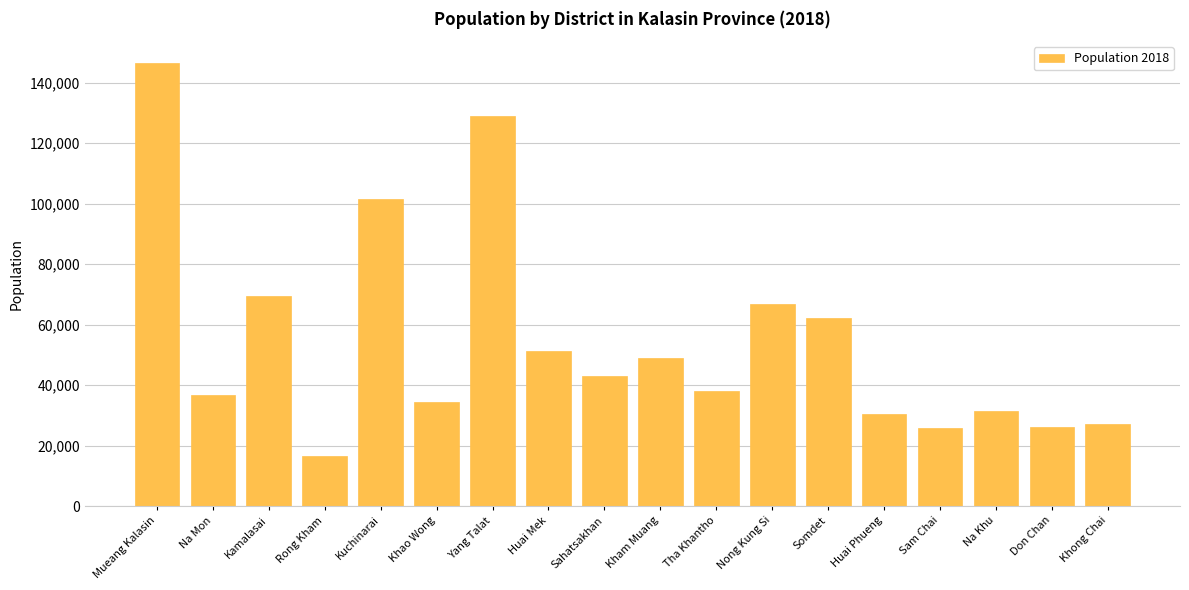

Is it true that the value at Huai Phueng is 10230?

False